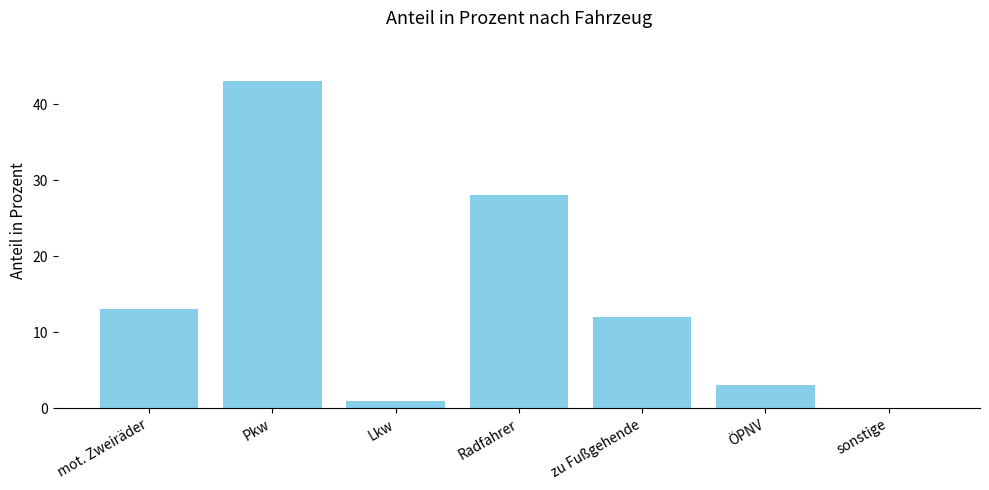

At which label is the value closest to 21?

Radfahrer